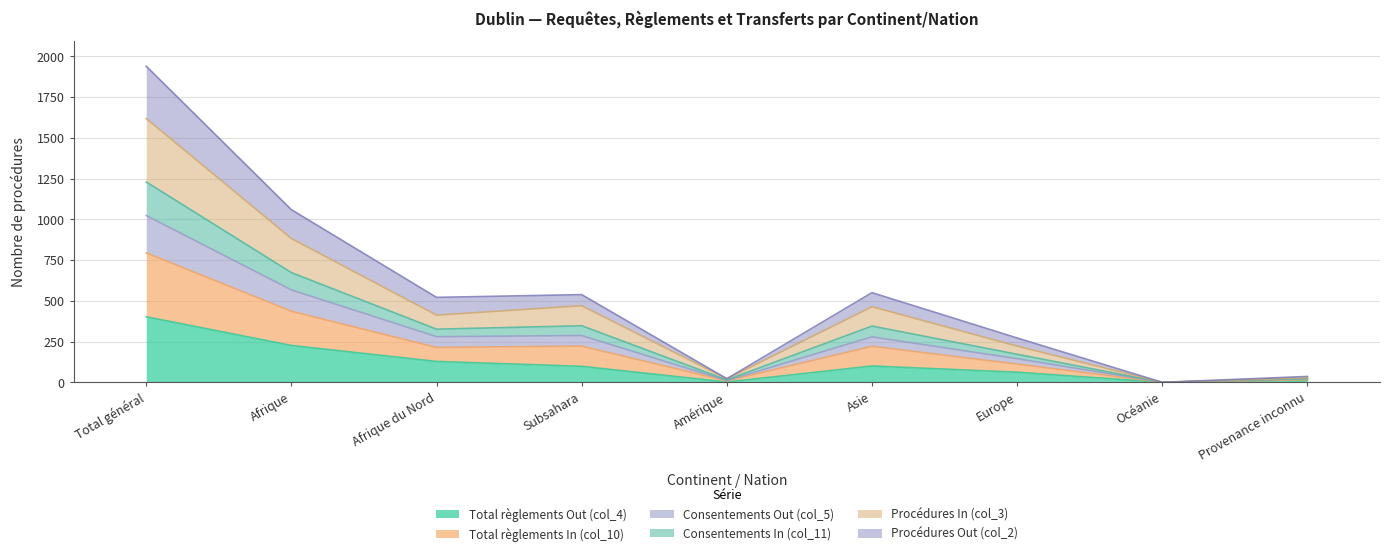

Where does the Procédures Out (col_2) series first go above 214?

Total général